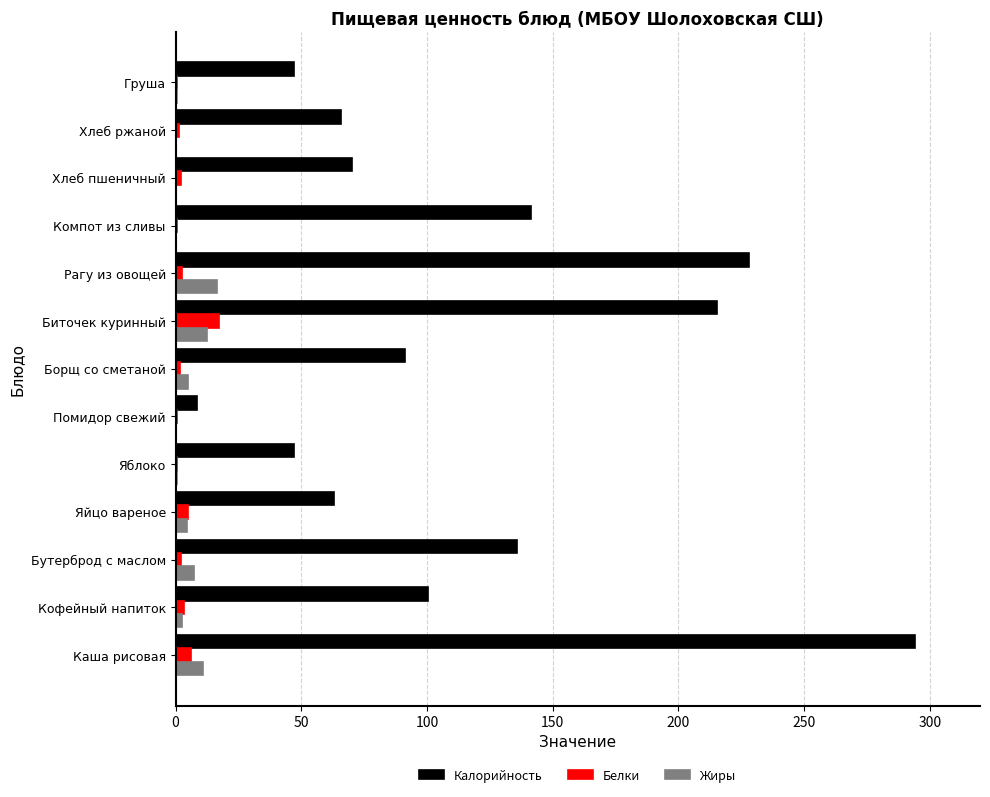

Which series has the largest total across all categories?

Калорийность